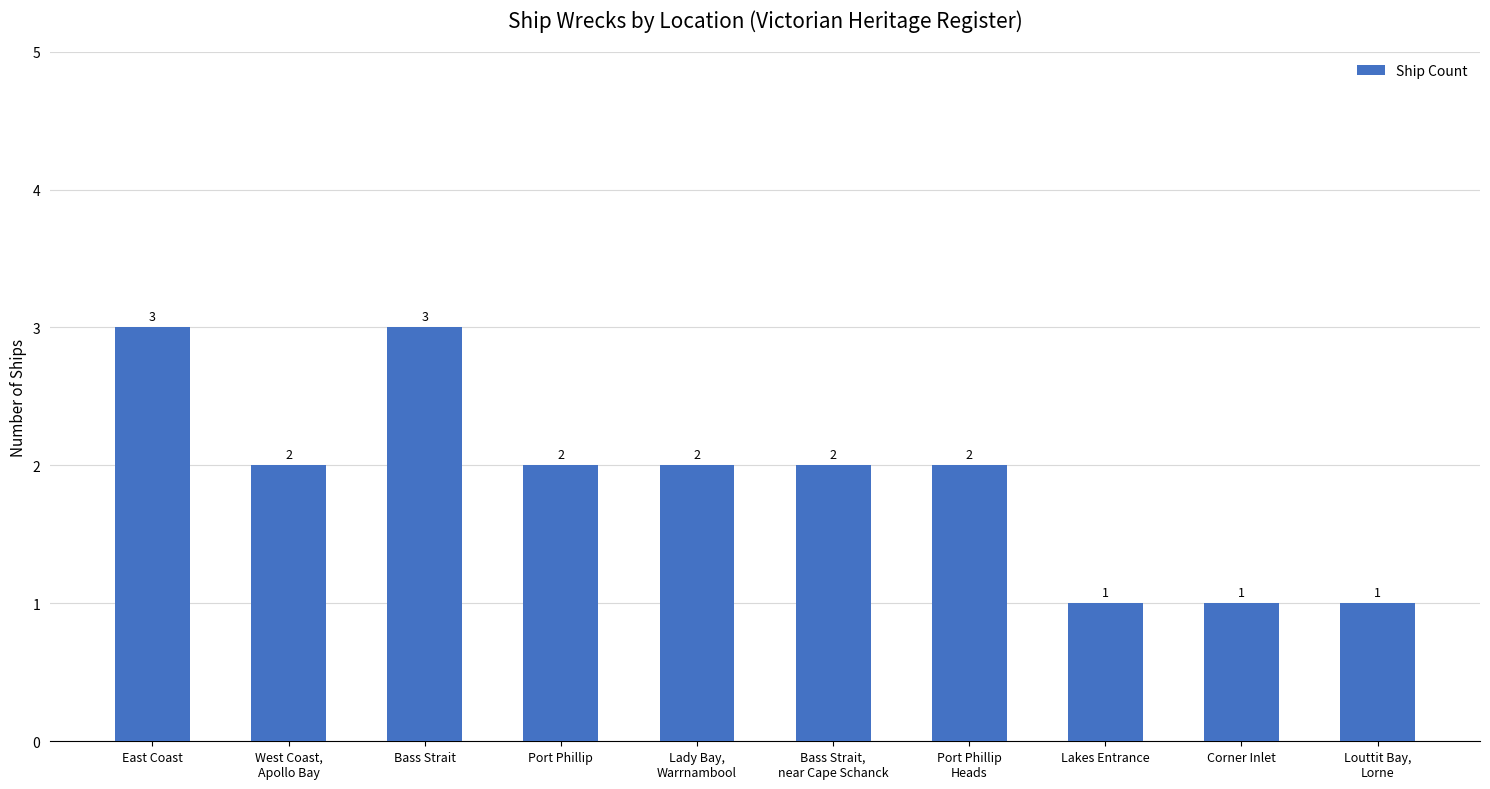

Is it true that the value at West Coast,
Apollo Bay is 2?

True